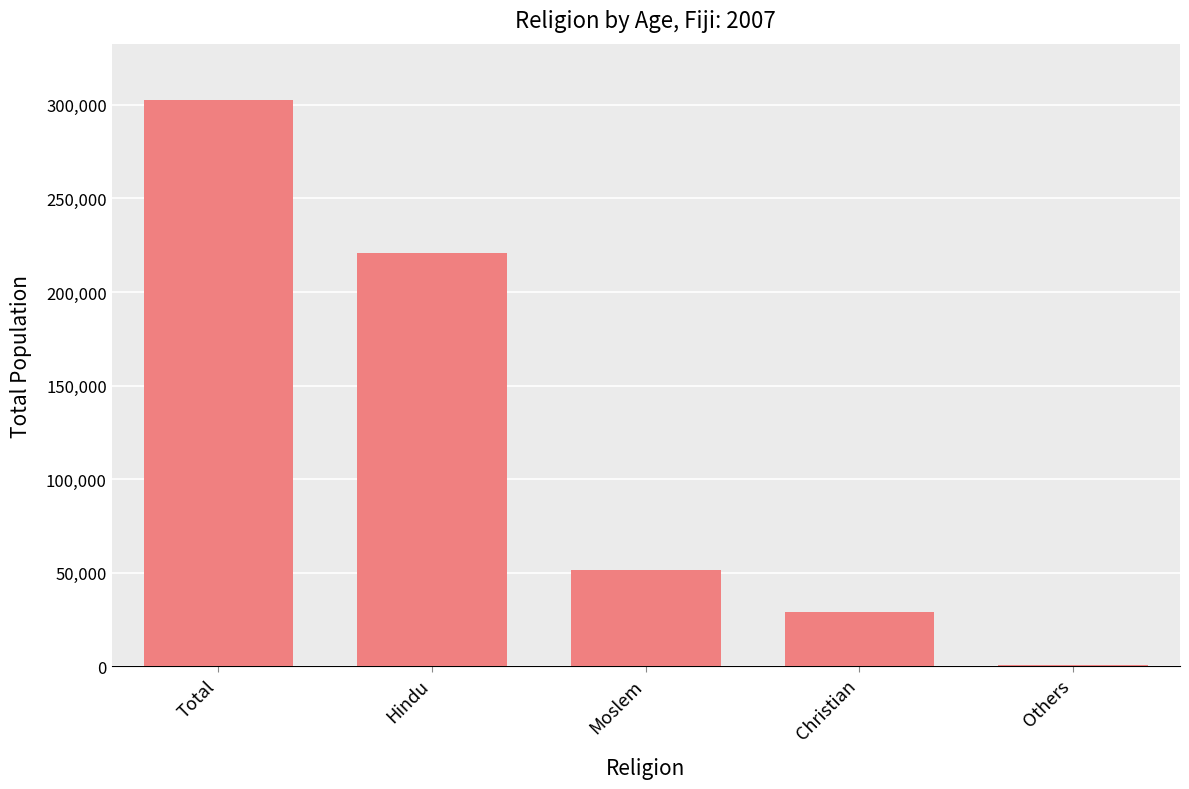

Which label corresponds to the largest value in the chart?

Total